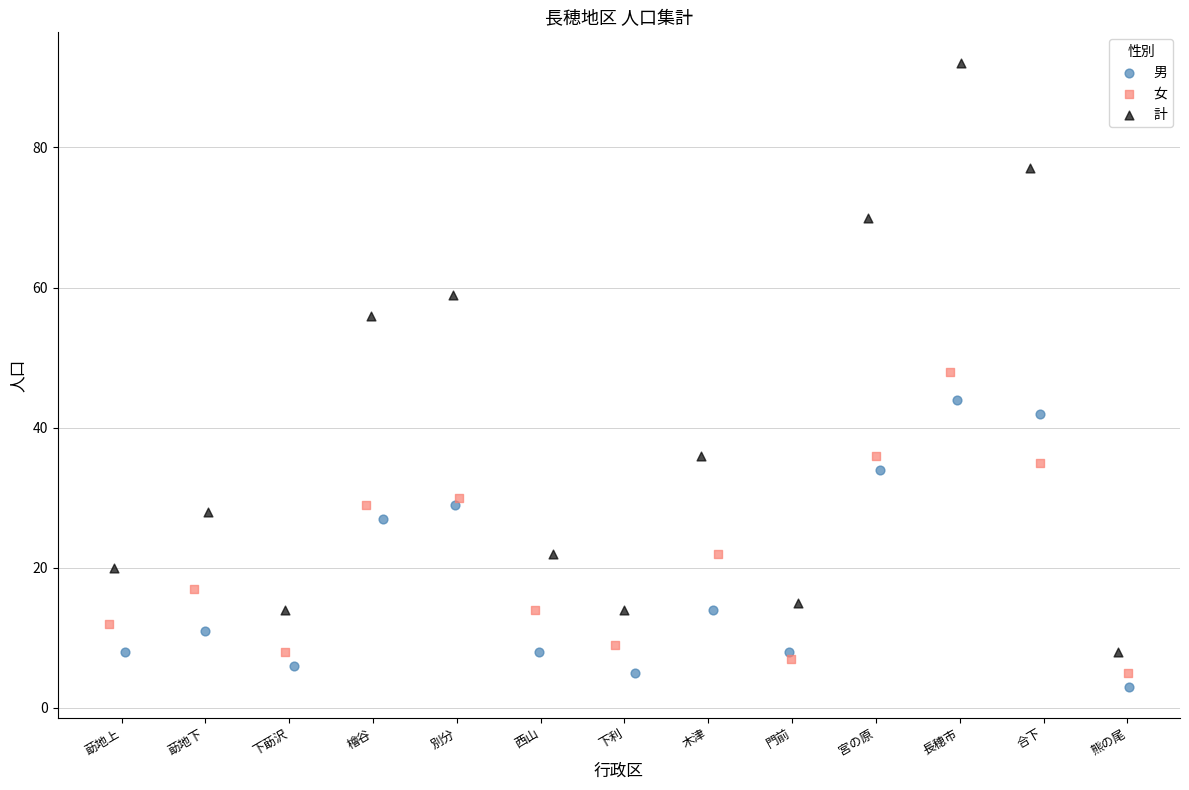

Which series has the largest Y range (max minus min)?

計